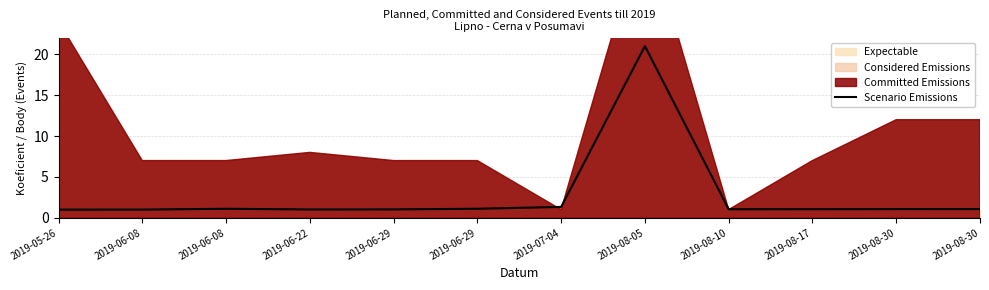

What is the label of the 1st point from the right?

2019-08-30